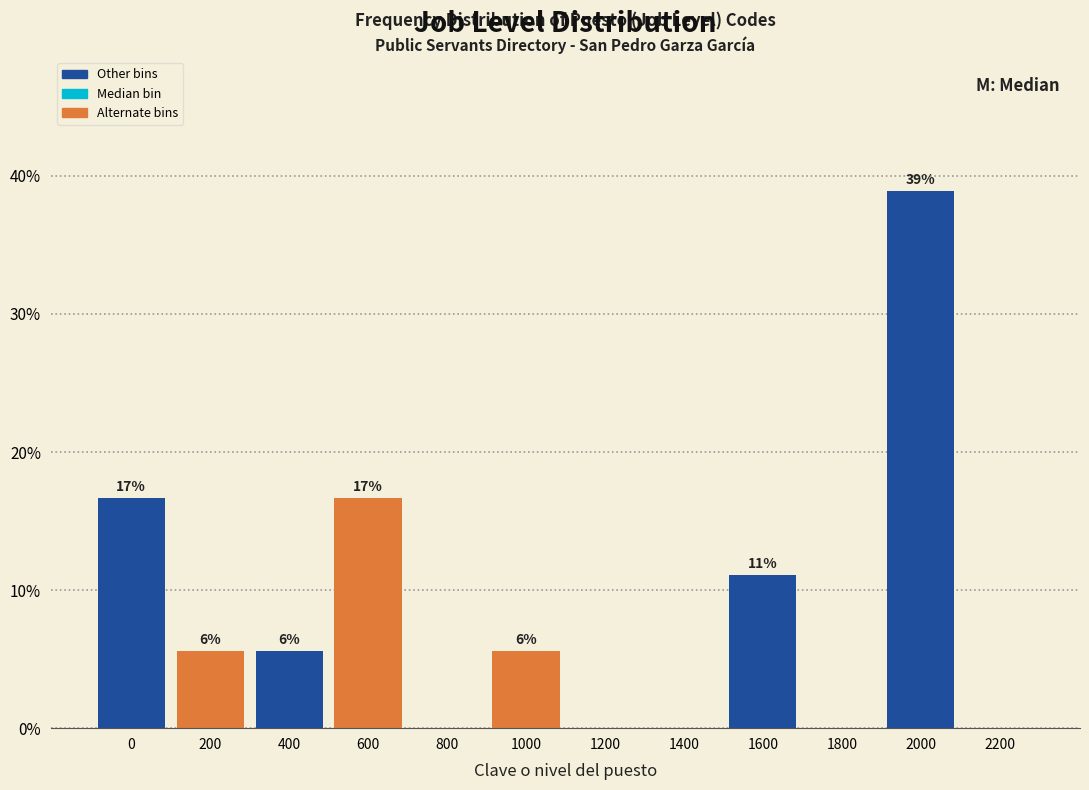

Are the bars horizontal?

No